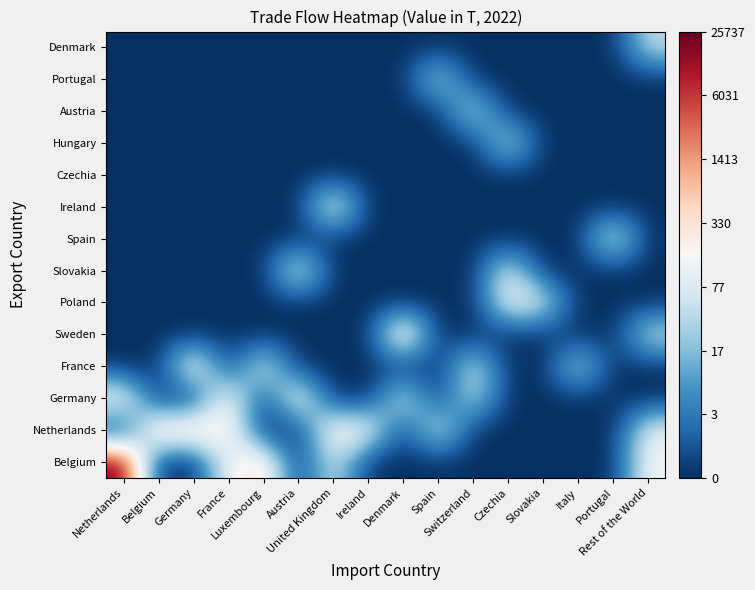

Count the number of data series in this chart.

14